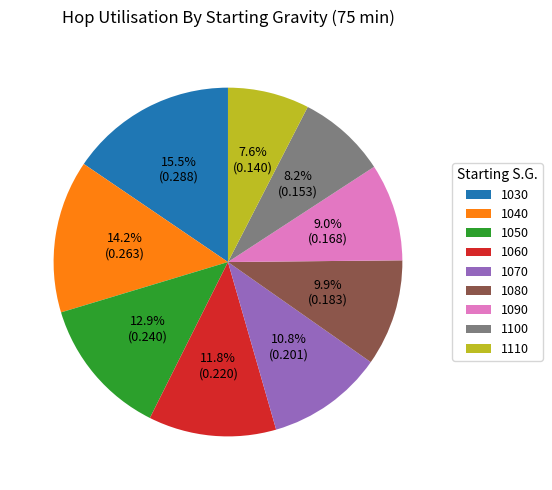

To the nearest percent, what percentage of the pie is 1110?

8%